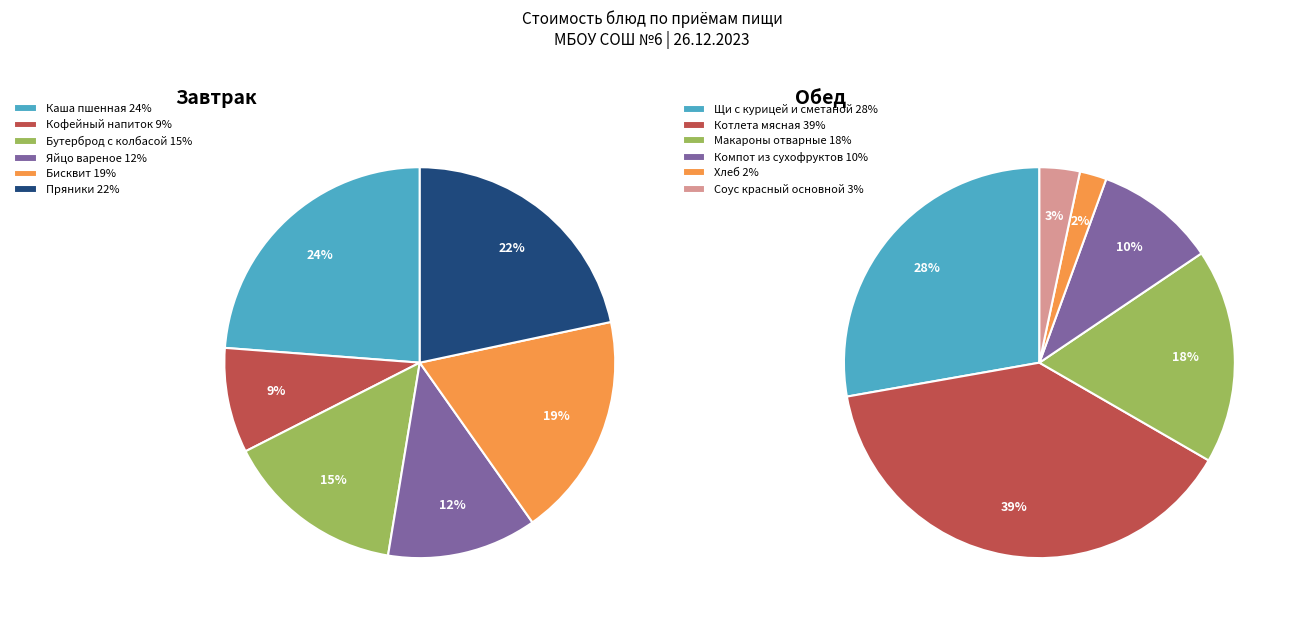

How many slices are in this pie chart?

12